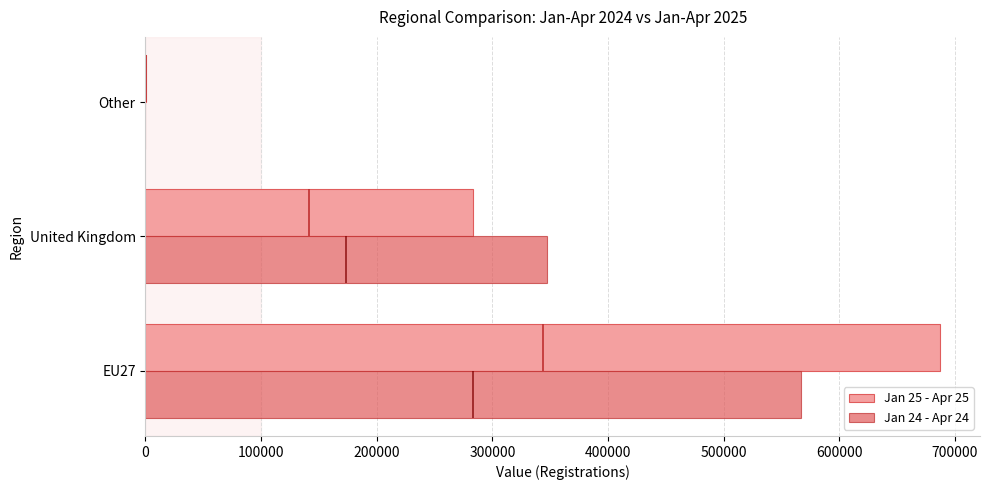

What is the difference between the maximum and minimum values in the Jan 25 - Apr 25 series?

686751